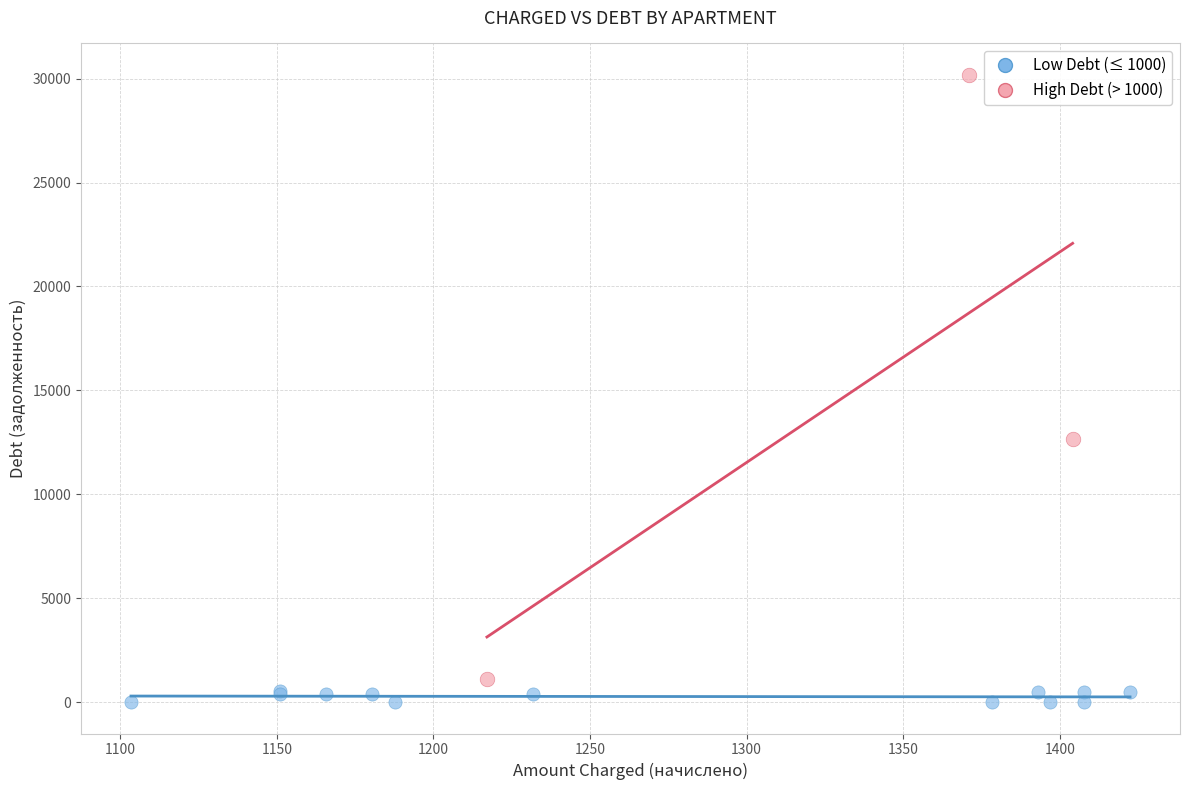

Which series contains the highest Y value?

High Debt (> 1000)